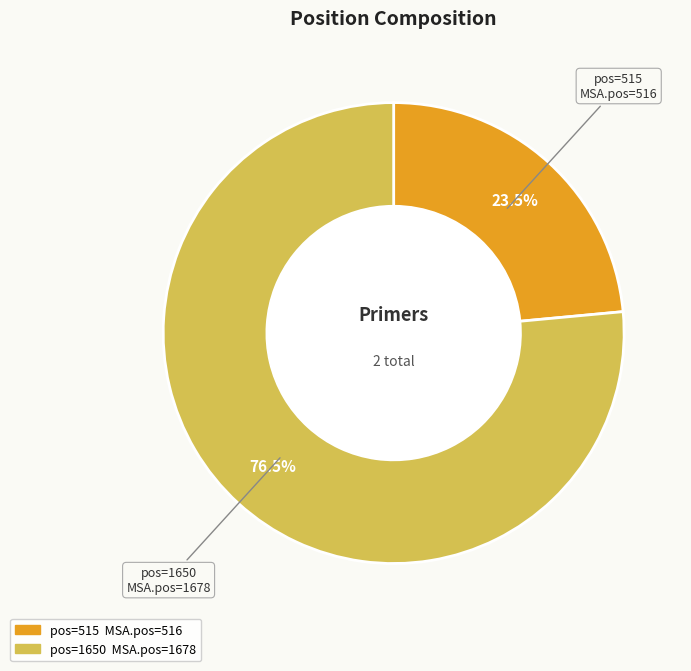

Count the number of slices in the pie.

2